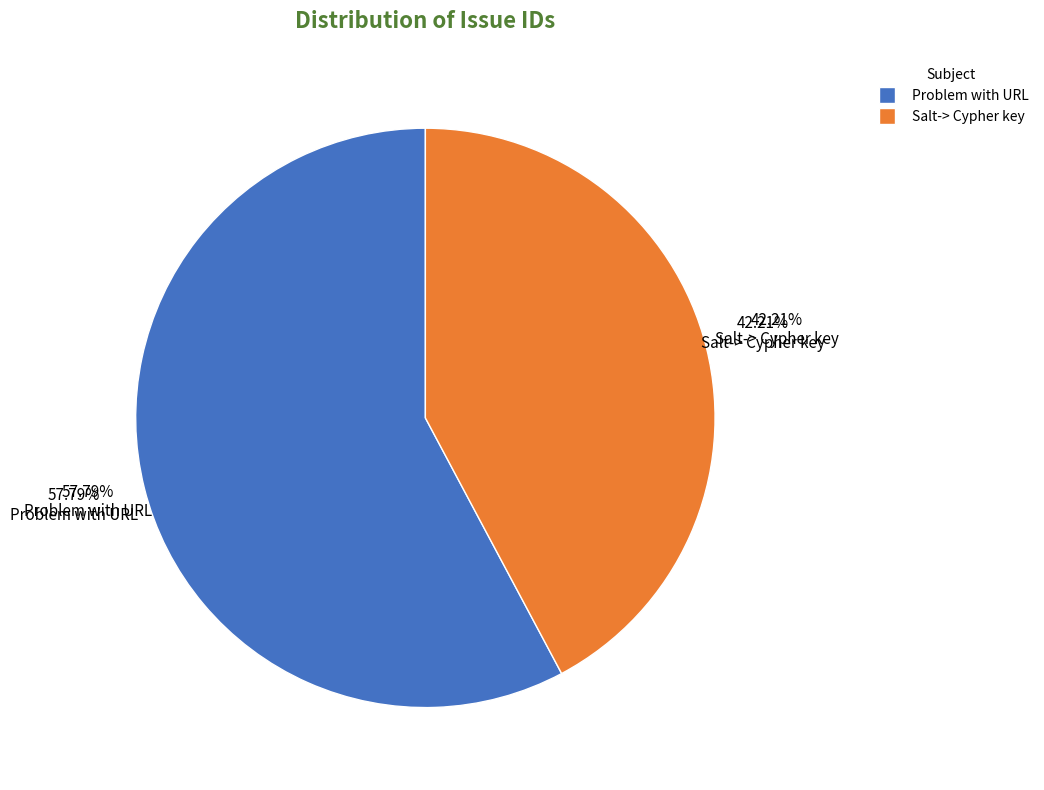

How many segments does this pie chart have?

2